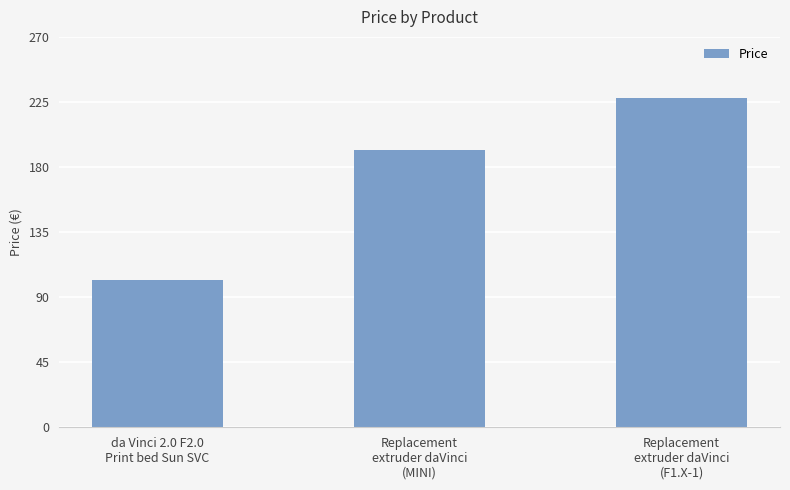

Are the bars grouped side by side (vs. stacked)?

No